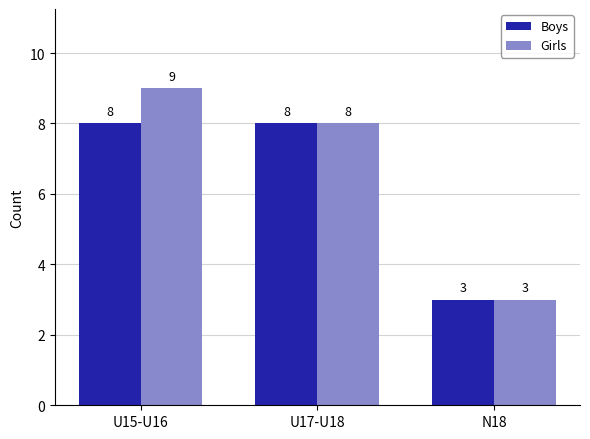

What position from the right is U17-U18?

2